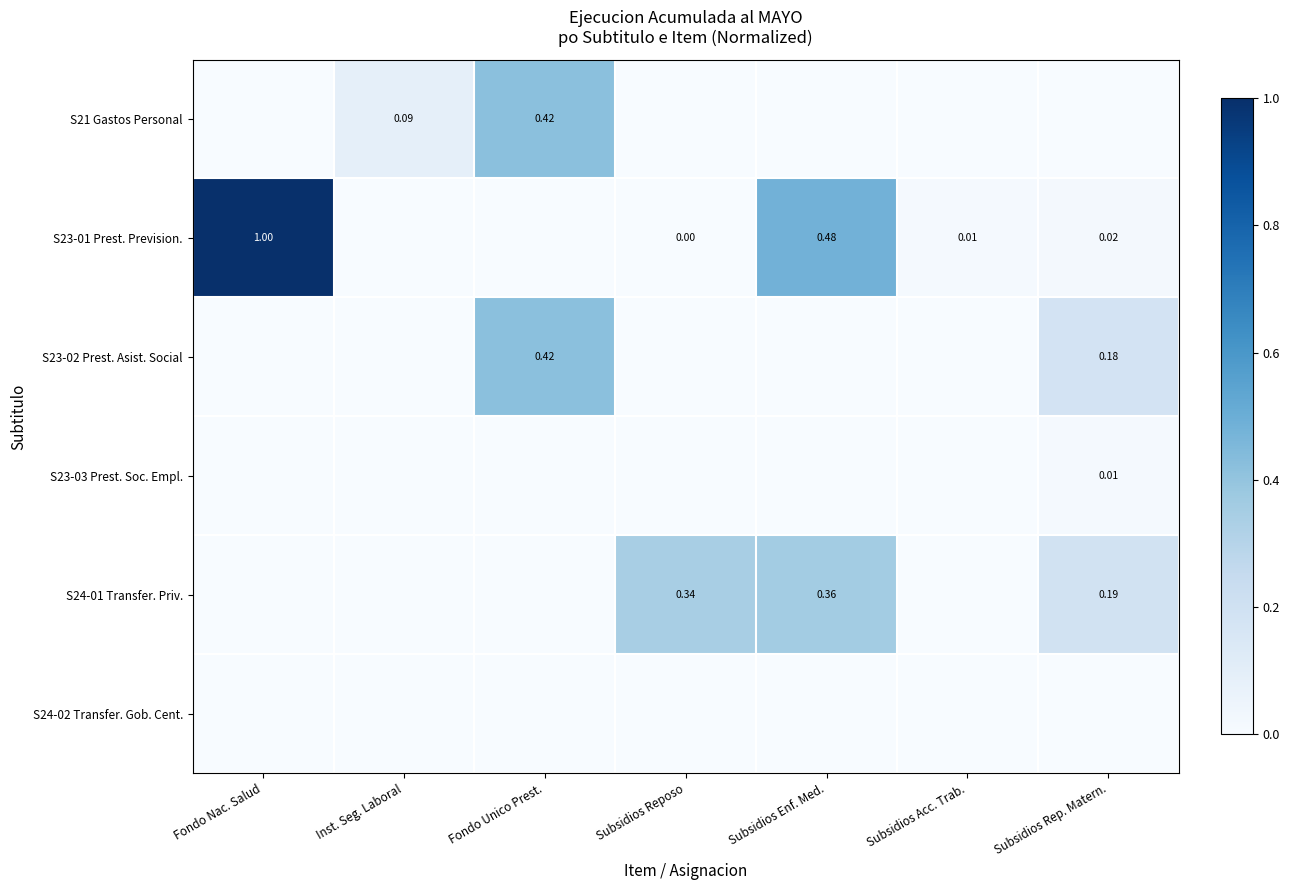

The S23-03 Prest. Soc. Empl. series shows 0.0 at Fondo Unico Prest.. True or false?

True